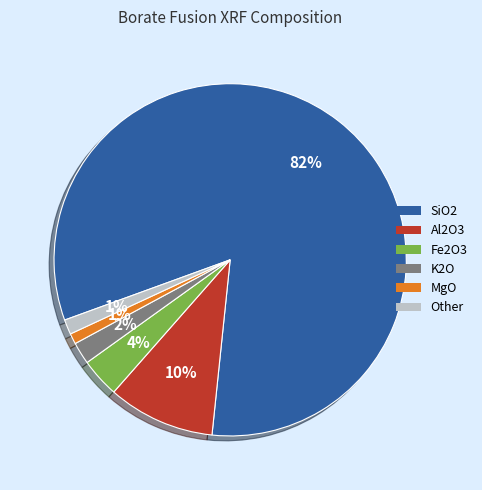

Which category has the biggest portion of the pie?

SiO2